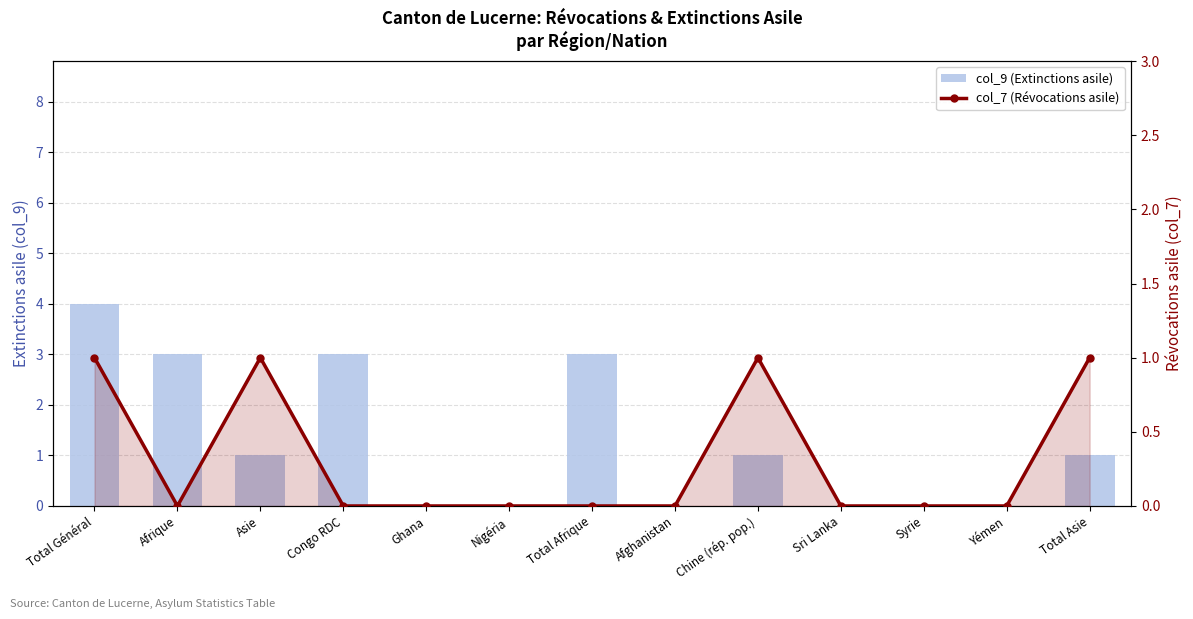

Is the value of col_9 (Extinctions asile) at Ghana greater than the value of col_7 (Révocations asile) at Total Asie?

No